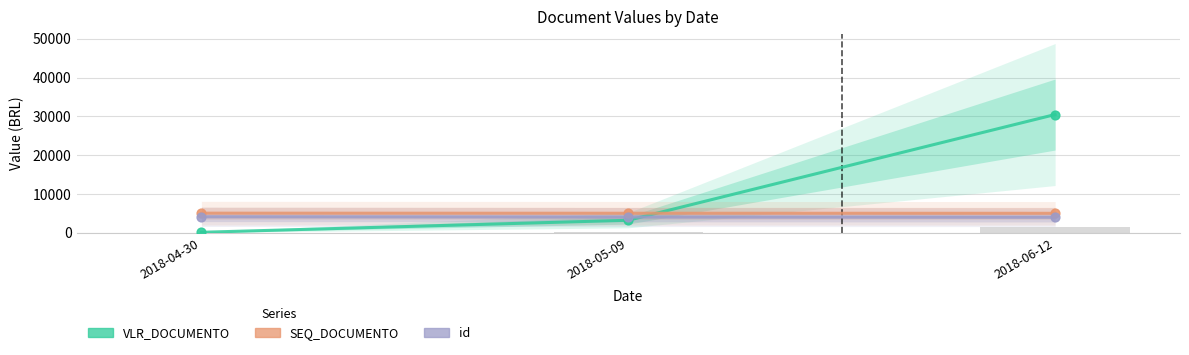

Which series has the widest spread of Y values?

VLR_DOCUMENTO